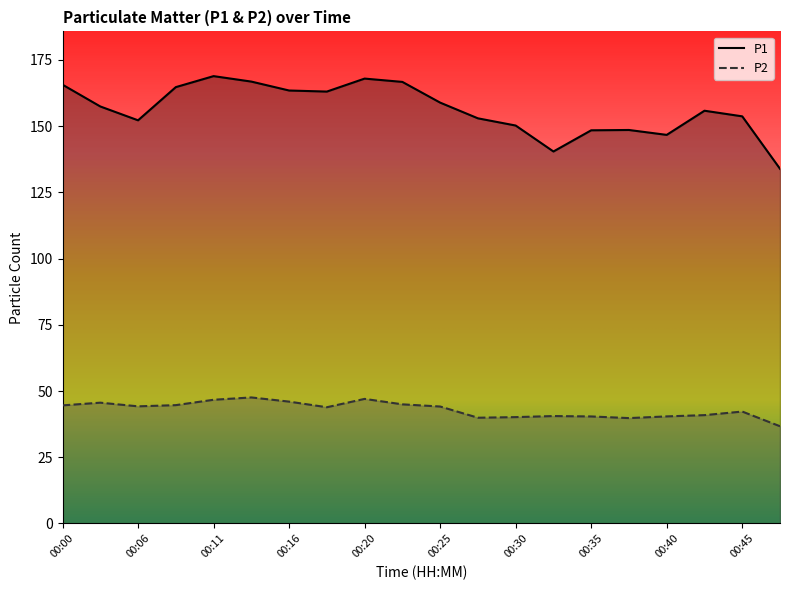

What is the value of the P1 point at the 14th from the left?

140.4